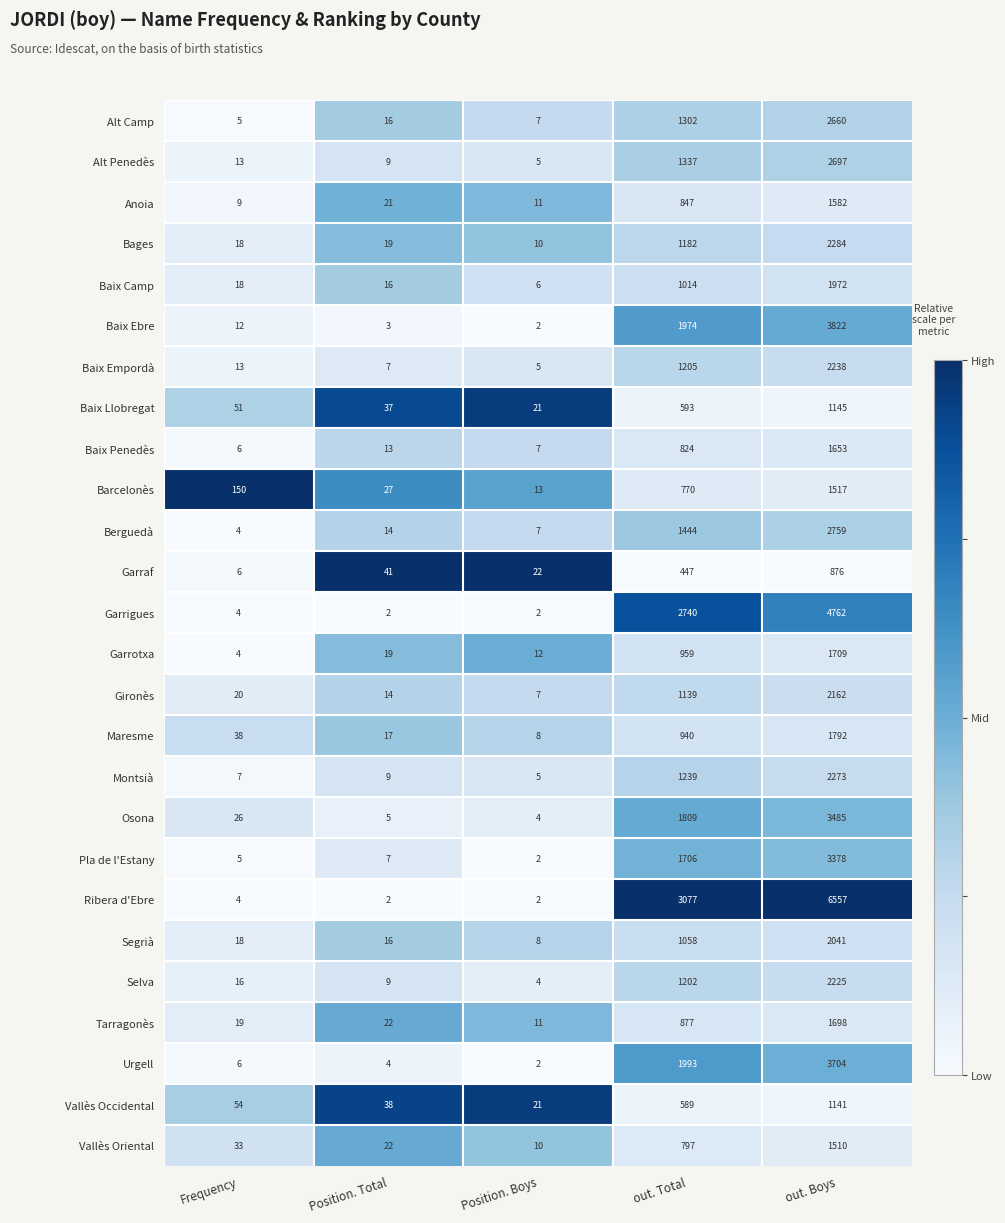

How many data points in Baix Empordà are less than 13?

2